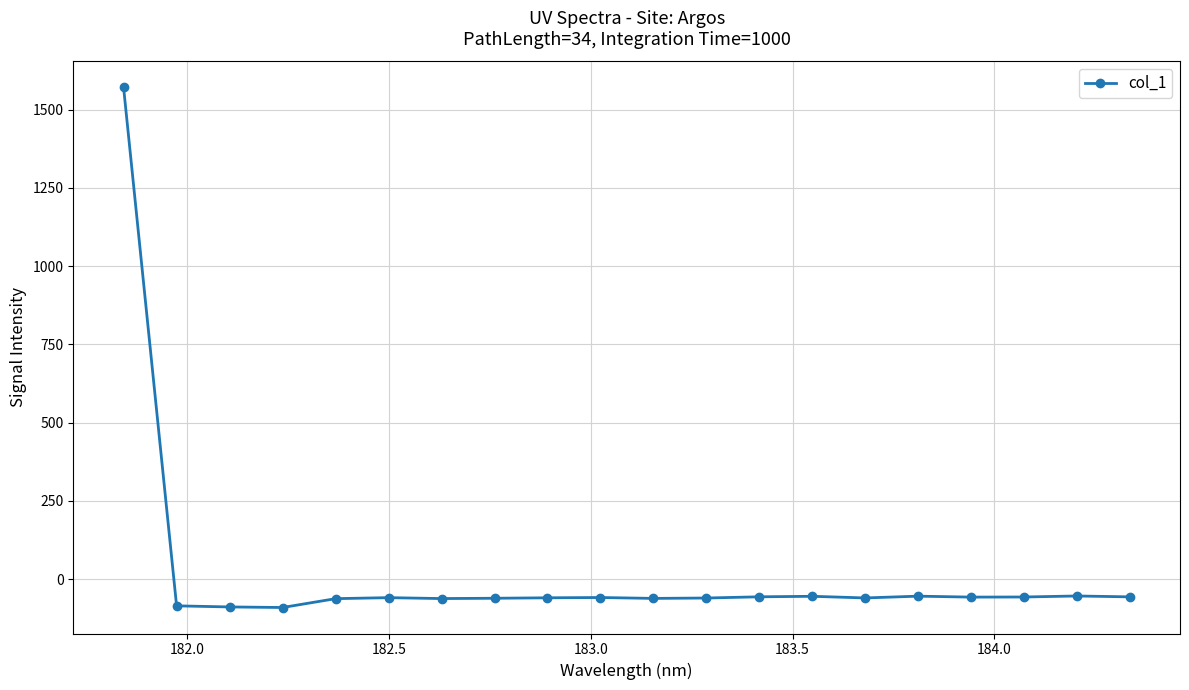

What is the maximum value shown in the chart?

1570.9